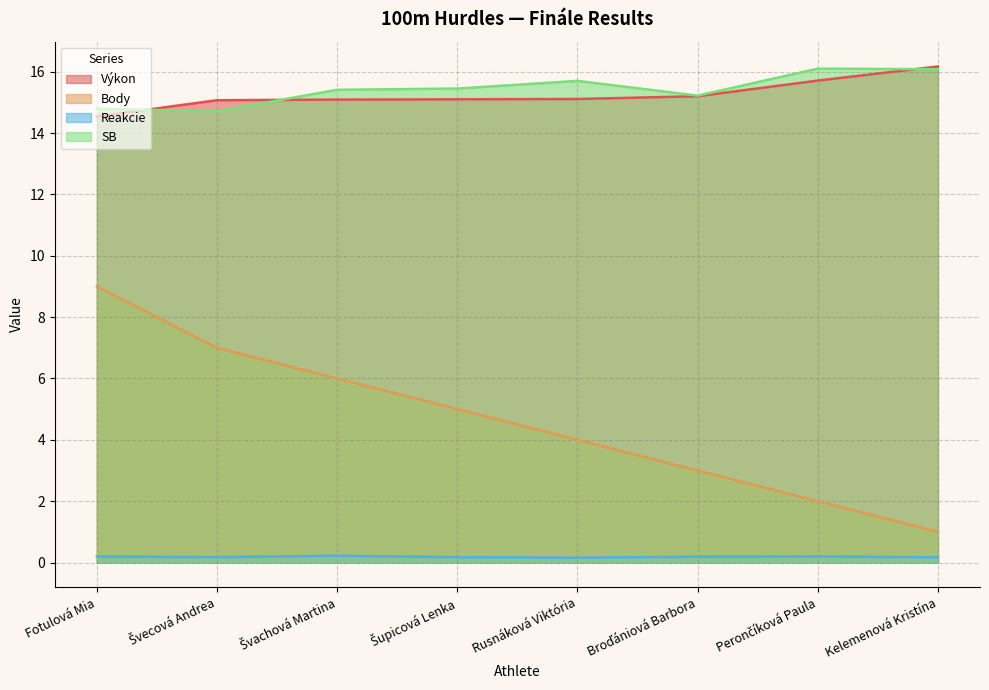

How many lines are shown in the chart?

4